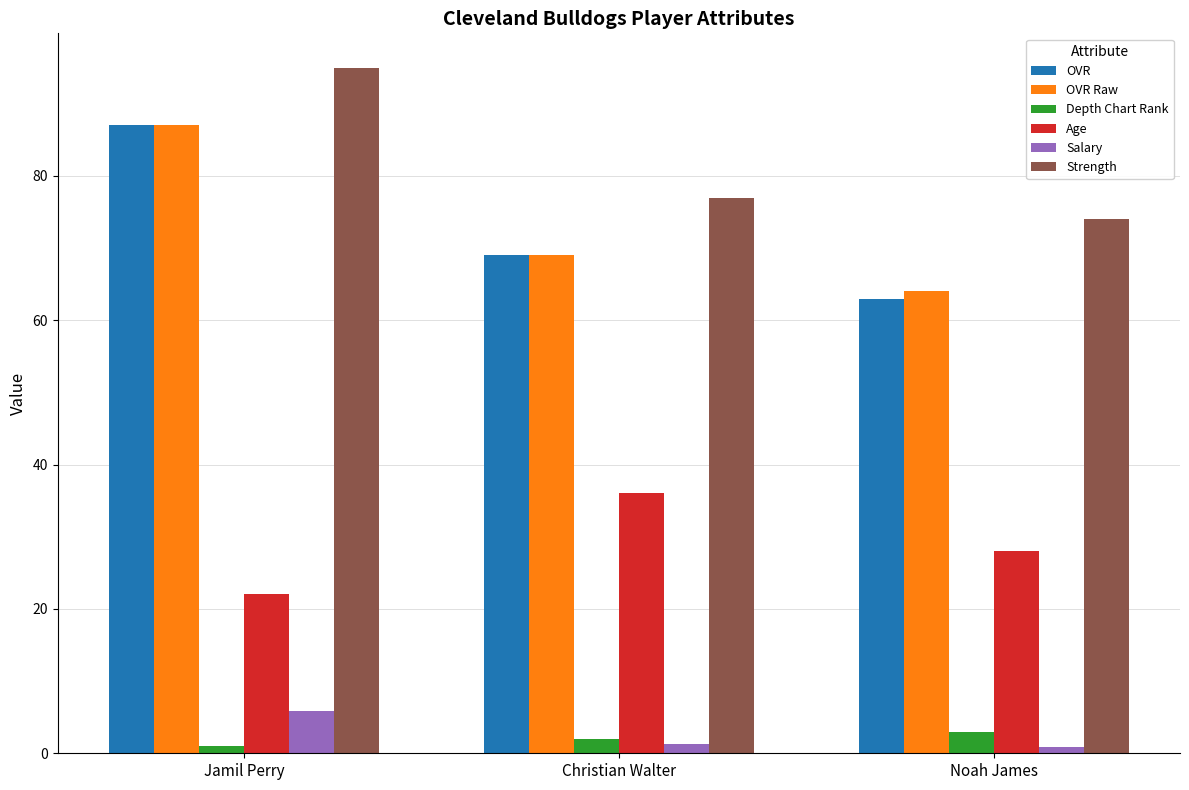

List the labels in order of Age value, smallest first.

Jamil Perry, Noah James, Christian Walter